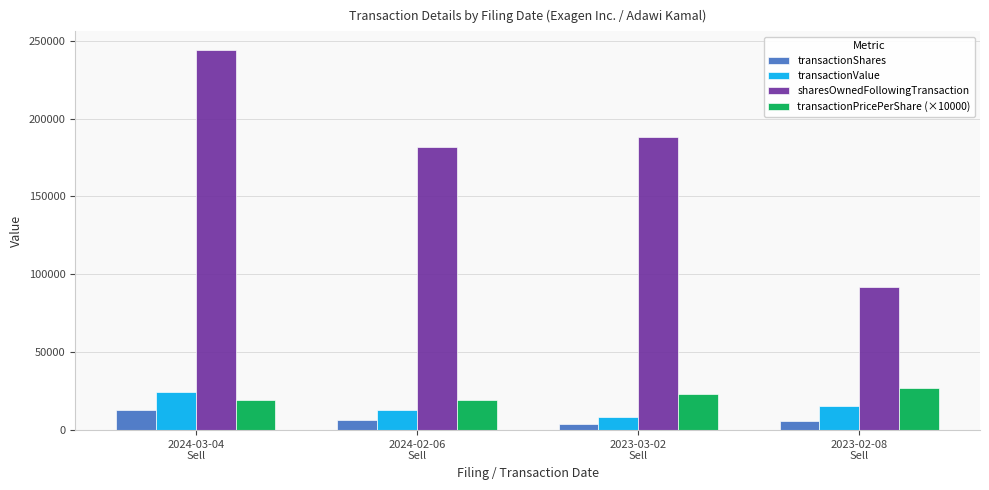

At how many categories does at least one series exceed 146283?

3